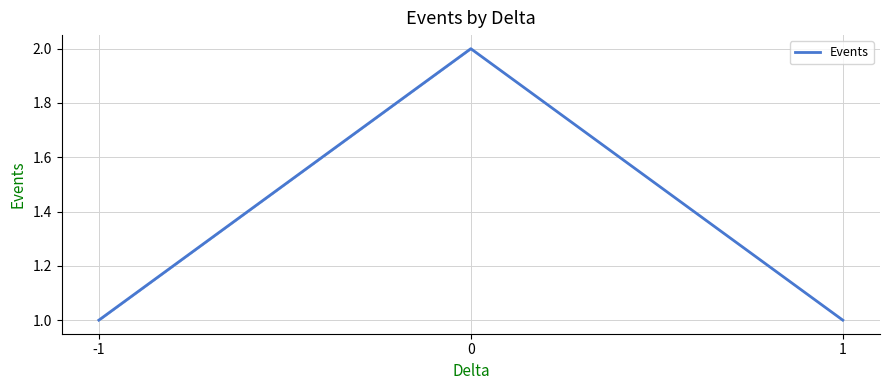

Reading left to right, list all the values displayed in this chart.

1	2	1